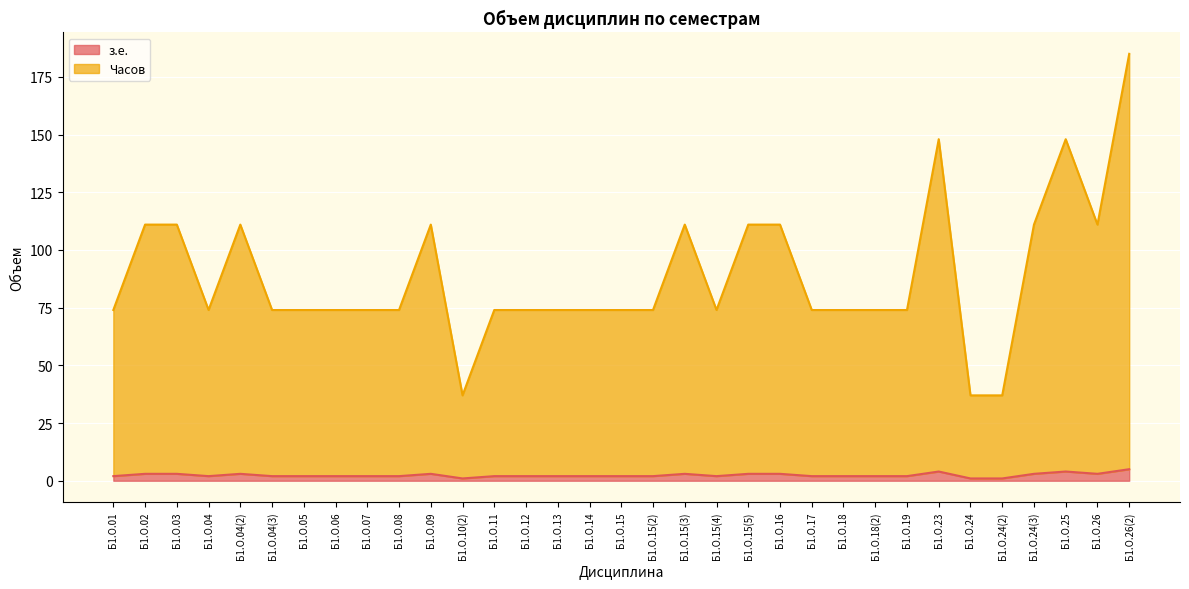

List the labels in order of Часов value, smallest first.

Б1.О.10(2), Б1.О.24, Б1.О.24(2), Б1.О.01, Б1.О.04, Б1.О.04(3), Б1.О.05, Б1.О.06, Б1.О.07, Б1.О.08, Б1.О.11, Б1.О.12, Б1.О.13, Б1.О.14, Б1.О.15, Б1.О.15(2), Б1.О.15(4), Б1.О.17, Б1.О.18, Б1.О.18(2), Б1.О.19, Б1.О.02, Б1.О.03, Б1.О.04(2), Б1.О.09, Б1.О.15(3), Б1.О.15(5), Б1.О.16, Б1.О.24(3), Б1.О.26, Б1.О.23, Б1.О.25, Б1.О.26(2)